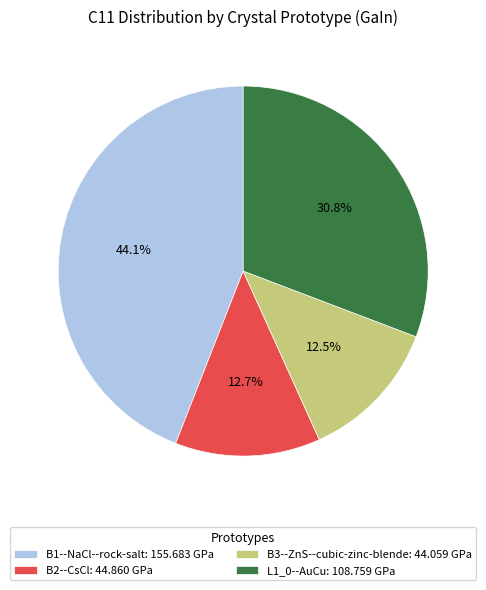

Count the number of slices in the pie.

4